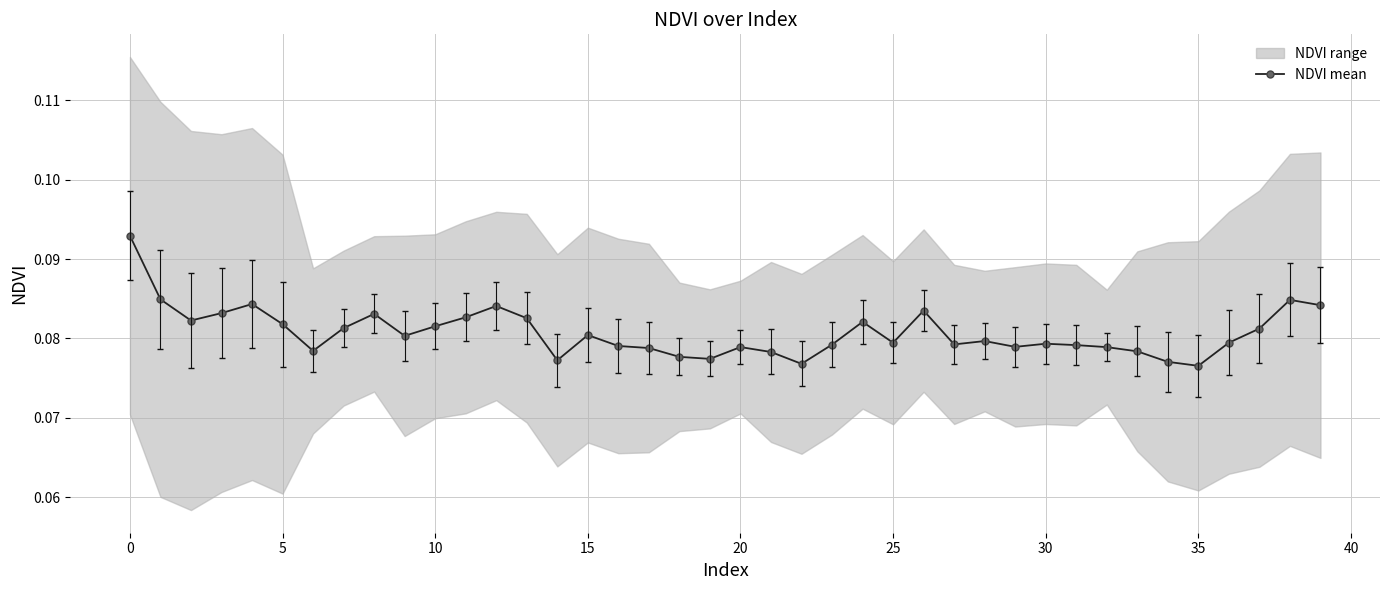

How many values are between 0 and 1?

40